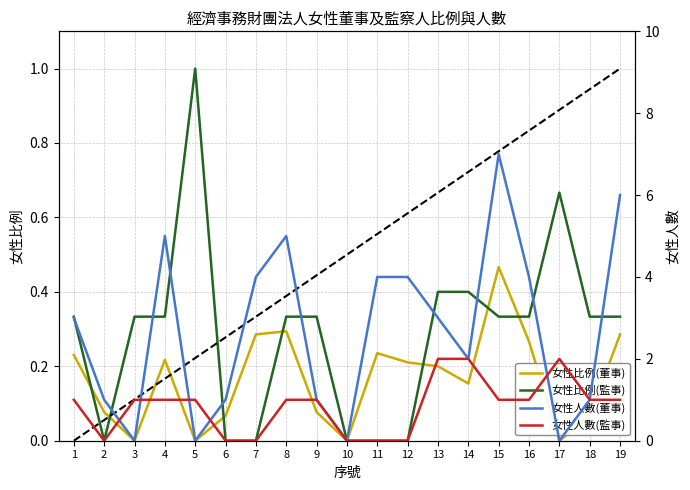

How many lines are shown in the chart?

4